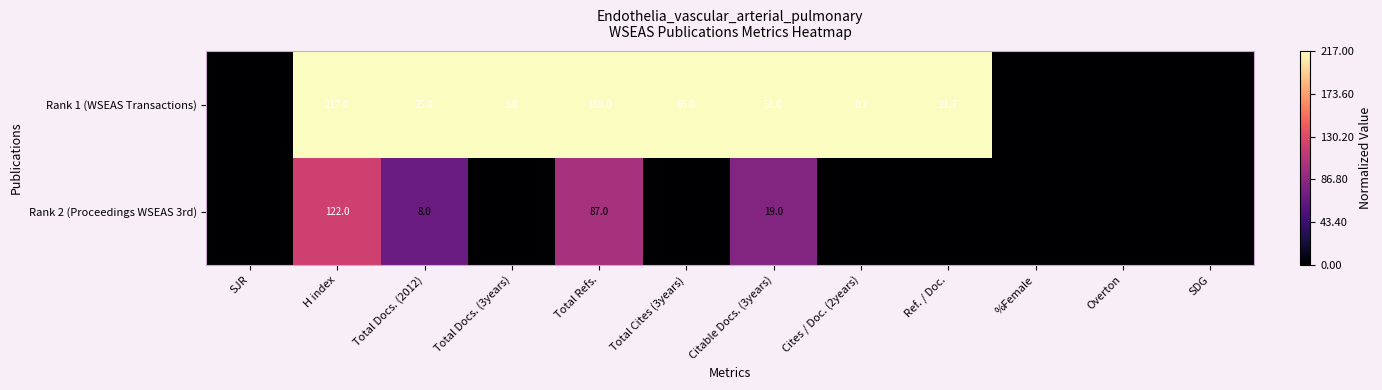

True or false: Rank 1 (WSEAS Transactions) has a value of 188.0 at Total Refs..

True